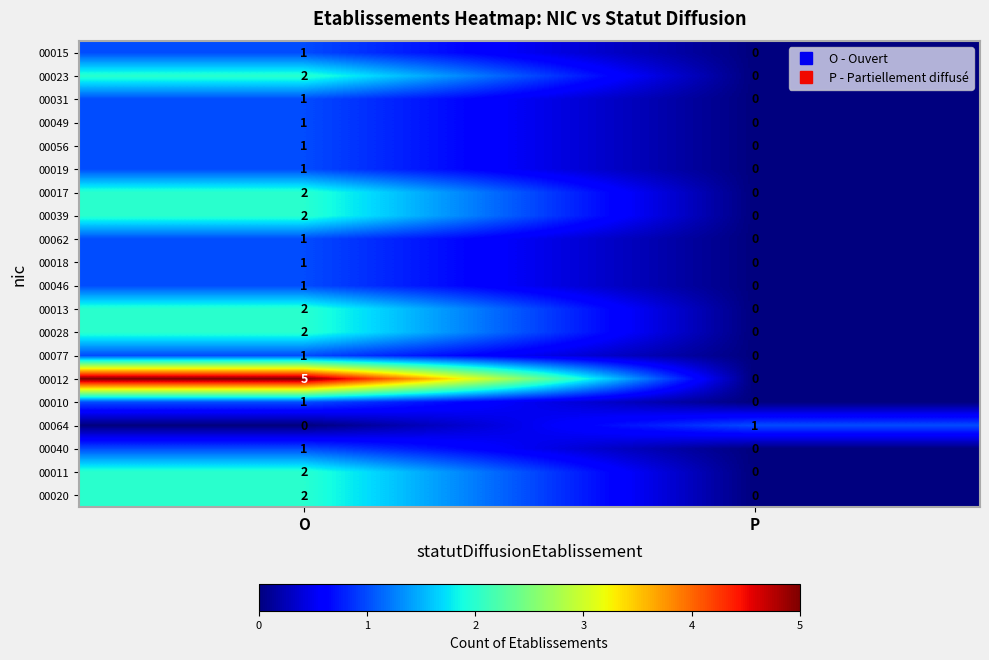

The value of 00049 at P is 0. True or false?

True